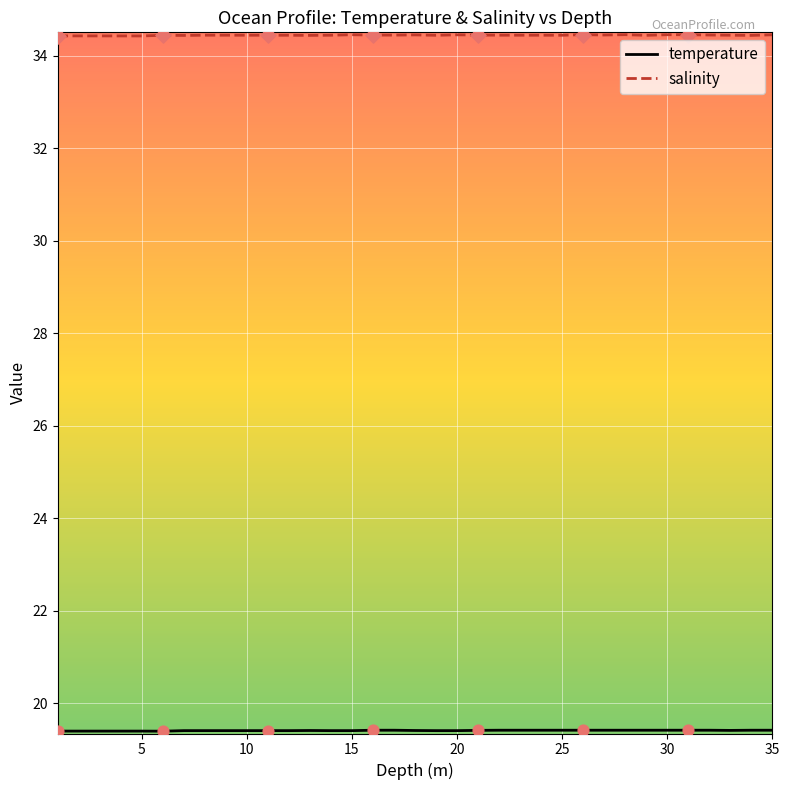

Which series has the widest spread of values?

salinity